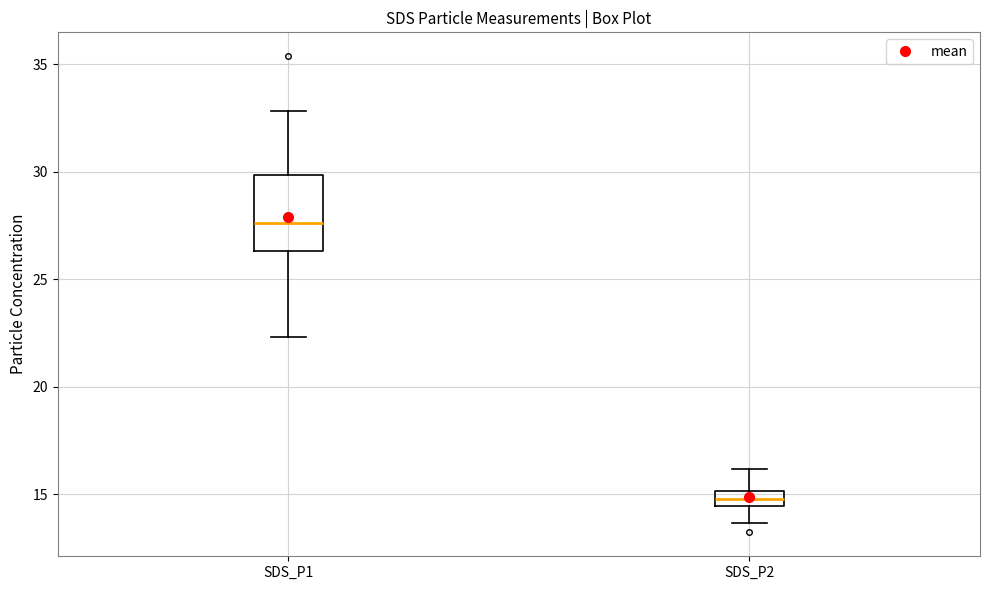

Where does the lower whisker of the box for SDS_P2 end on the y-axis? The values are not printed on the chart, so give them approximately, as read against the axis.

13.5